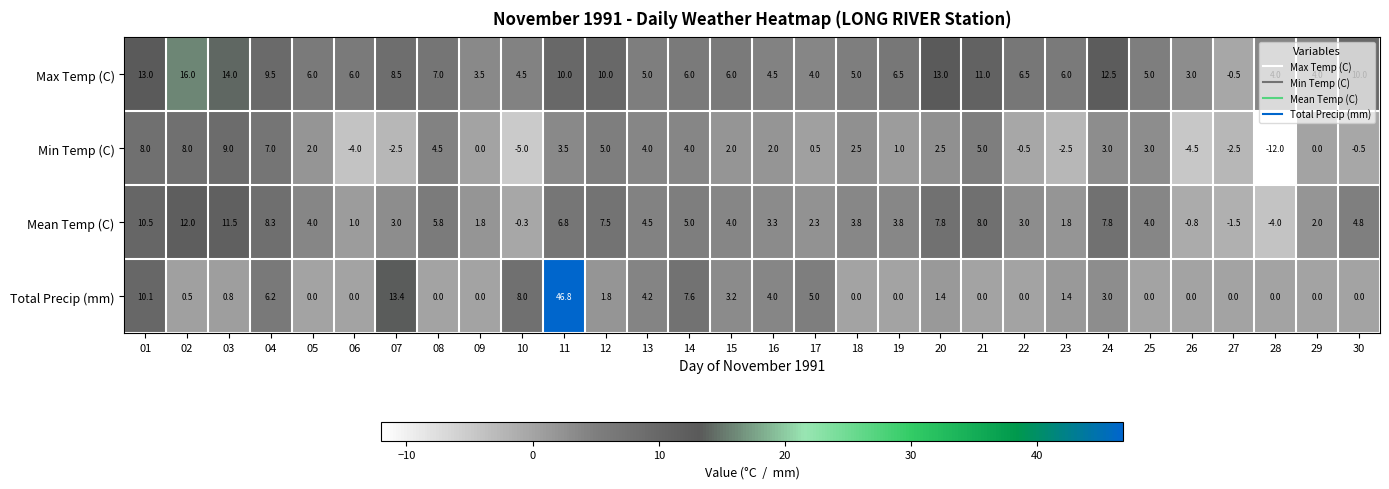

Which category has the highest value across all series?

11